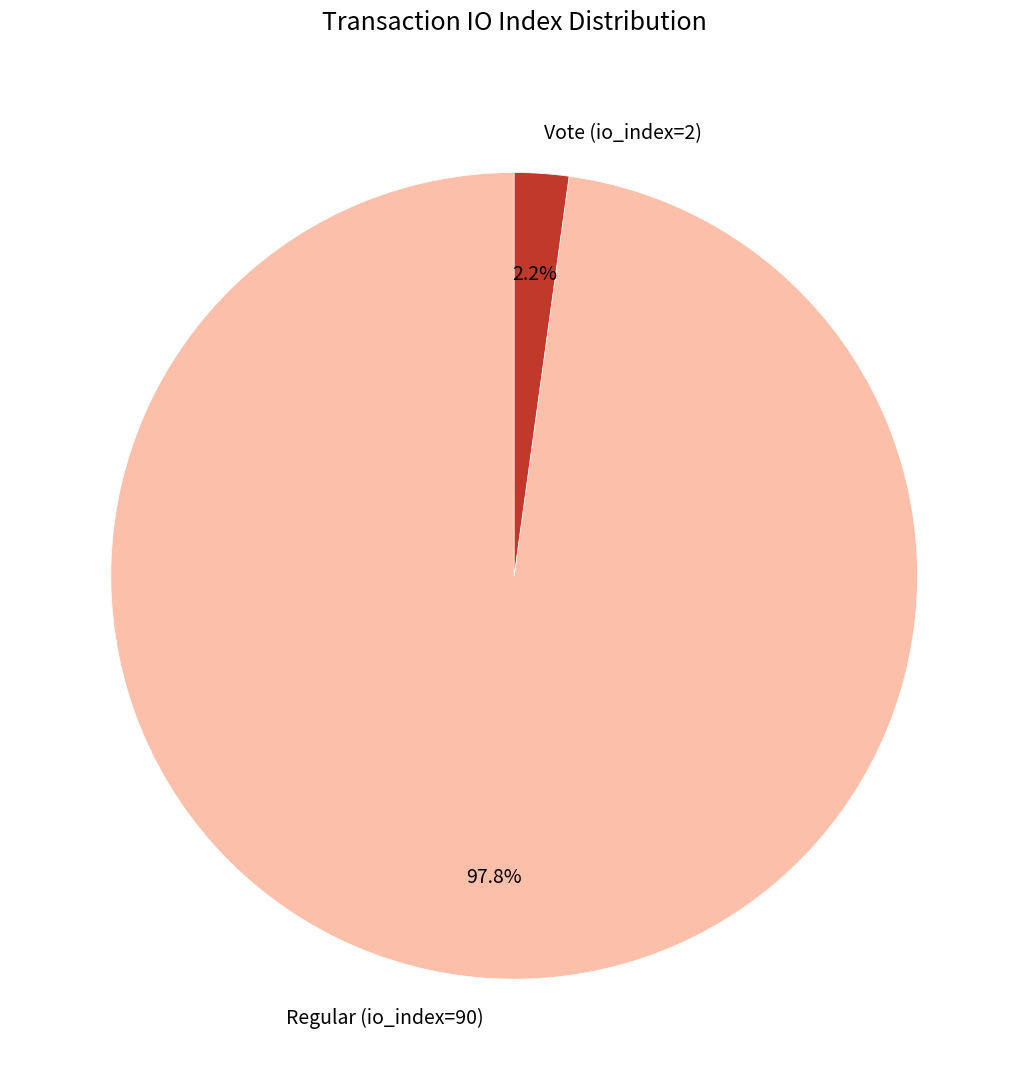

Rank the categories by value from highest to lowest.

Regular (io_index=90), Vote (io_index=2)